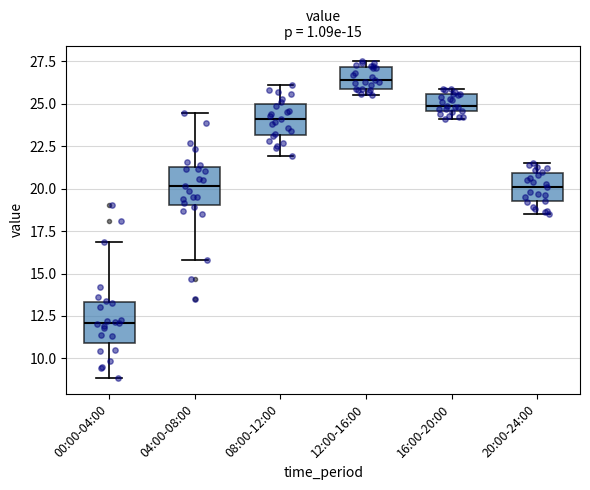

Which box's median line is the lowest?

00:00-04:00